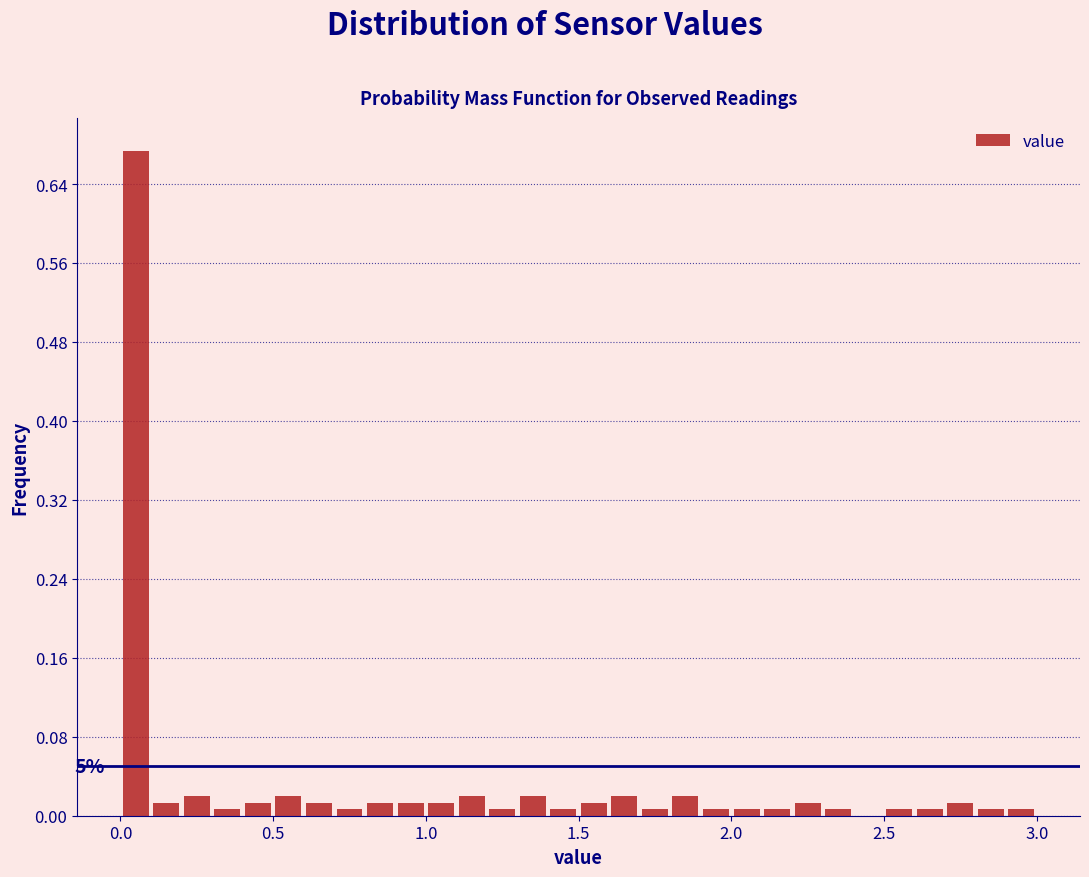

Read against the x-axis, roughly where is the centre of the tallest bar?

0.05